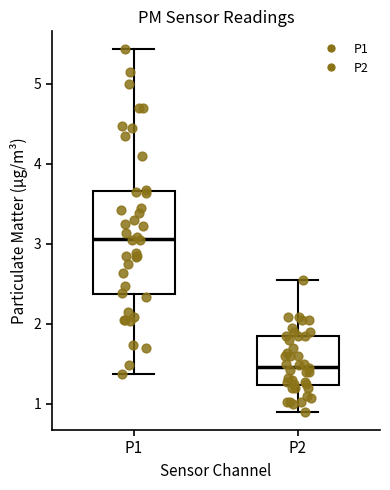

Which box has the lowest median line?

P2